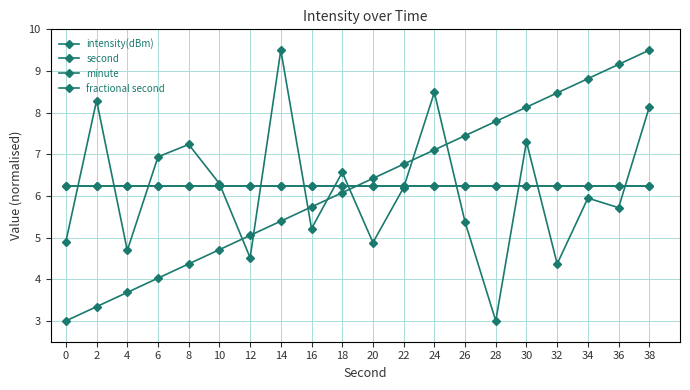

Does the chart have visible grid lines?

Yes